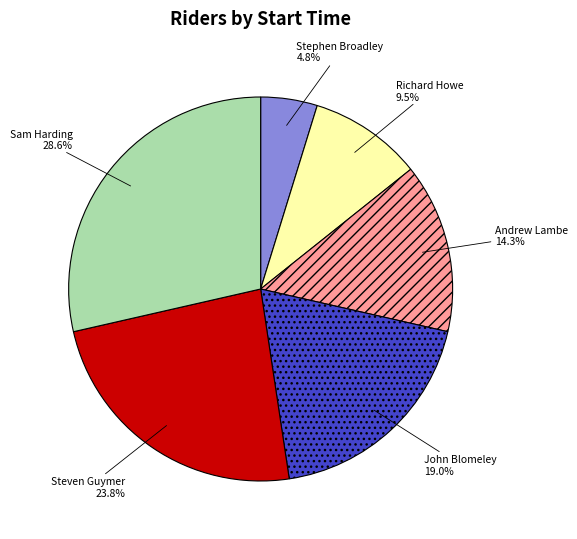

Which slice is the smallest?

Stephen Broadley